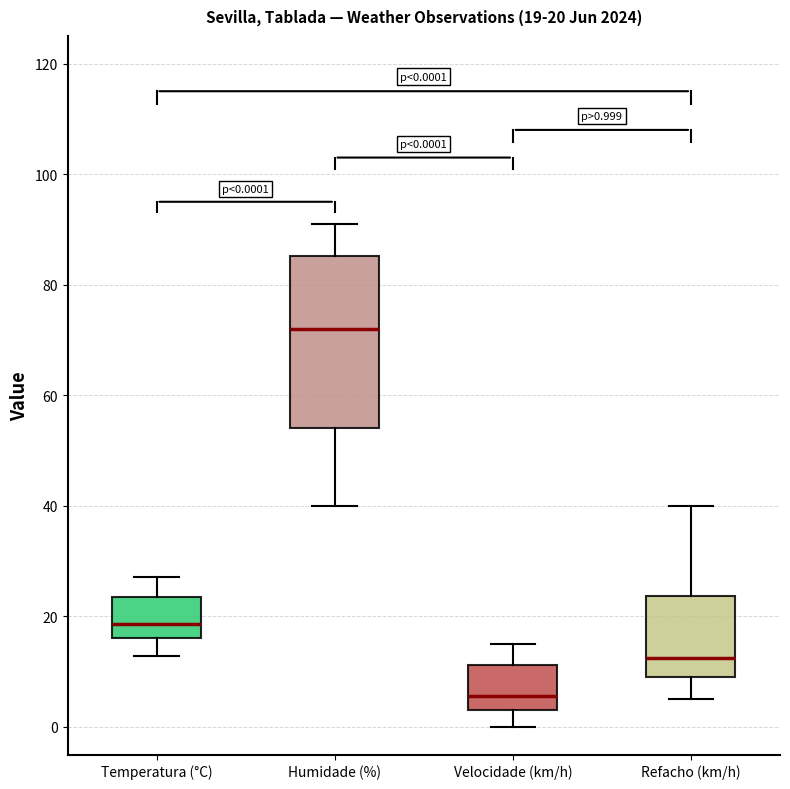

Which box is the tallest, from its lower edge to its upper edge?

Humidade (%)